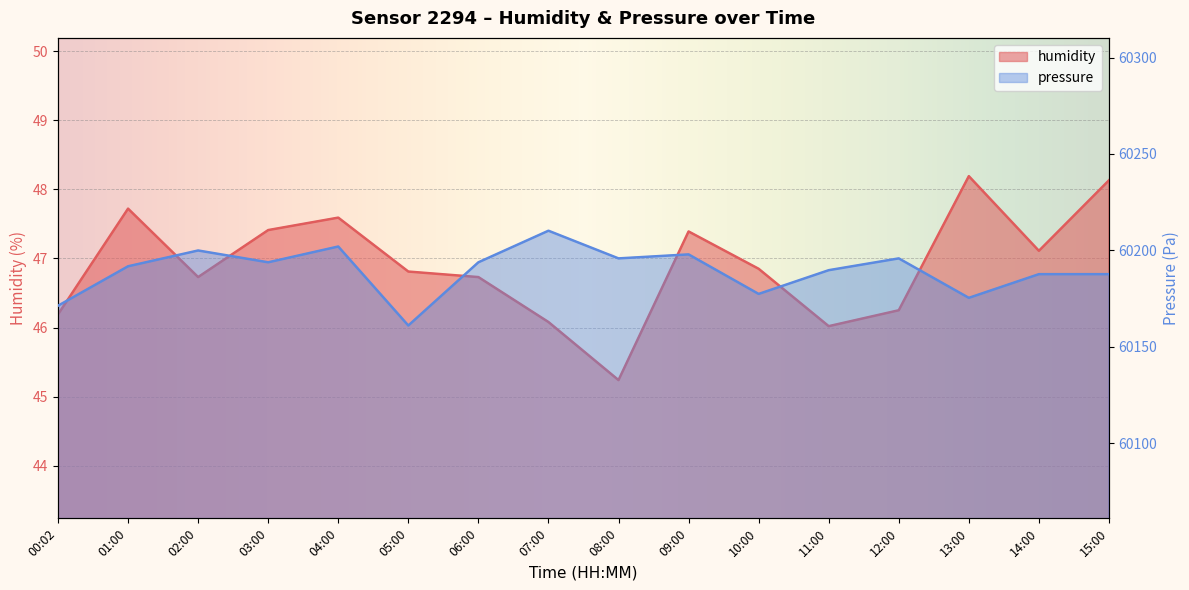

What is the difference between the second highest and minimum values in the pressure series?

41.0